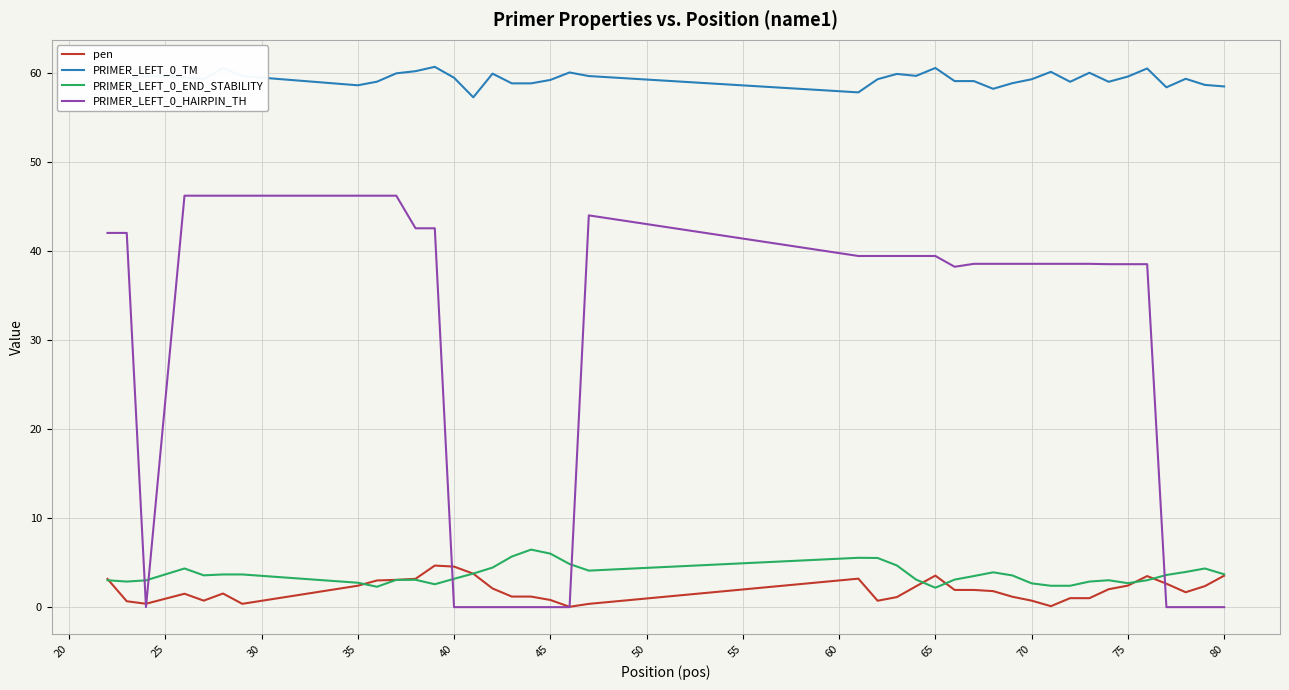

True or false: PRIMER_LEFT_0_END_STABILITY and PRIMER_LEFT_0_TM cross at least once.

False